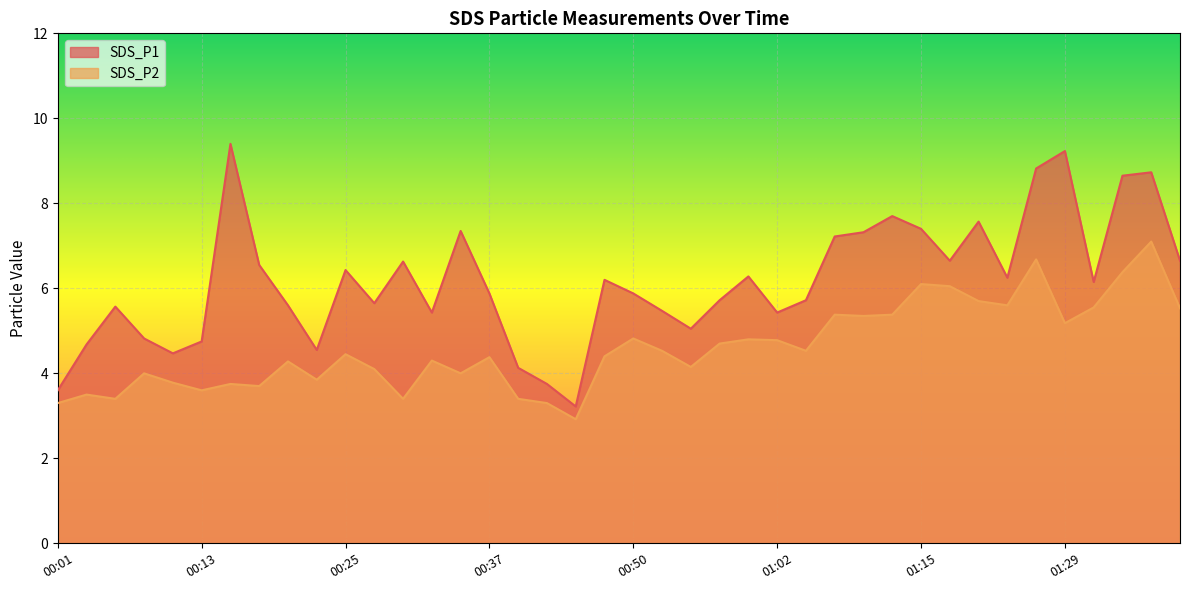

What is the value of the SDS_P1 point at the 36th from the left?

9.2